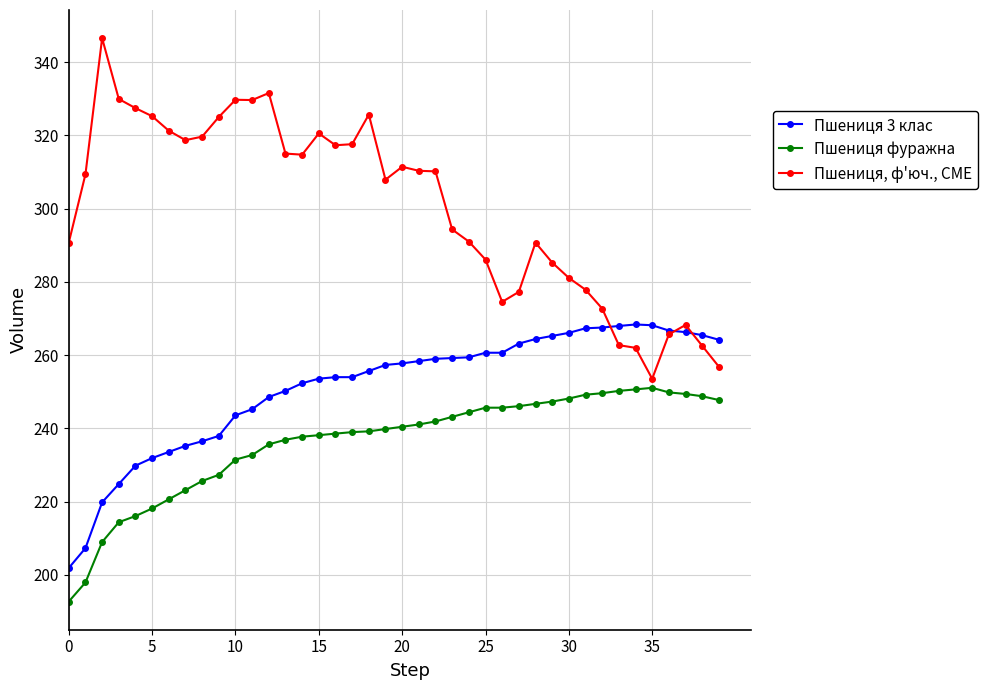

Which series has the largest total across all categories?

Пшениця, ф'юч., CME